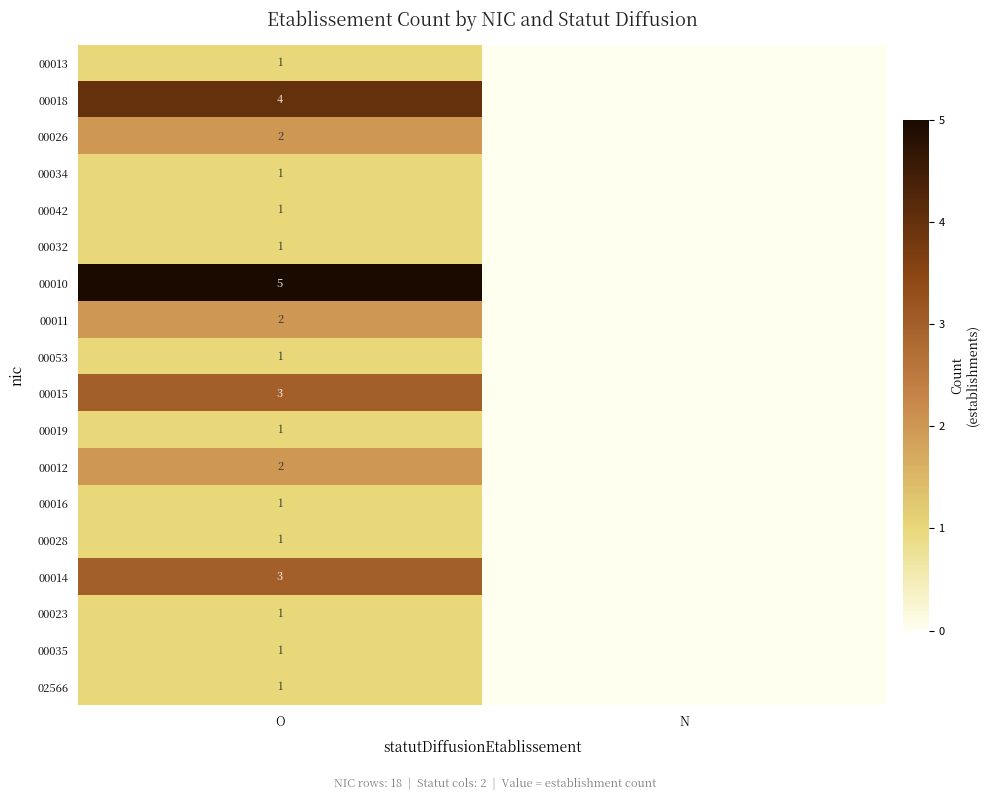

Between N and O, which is larger?

O